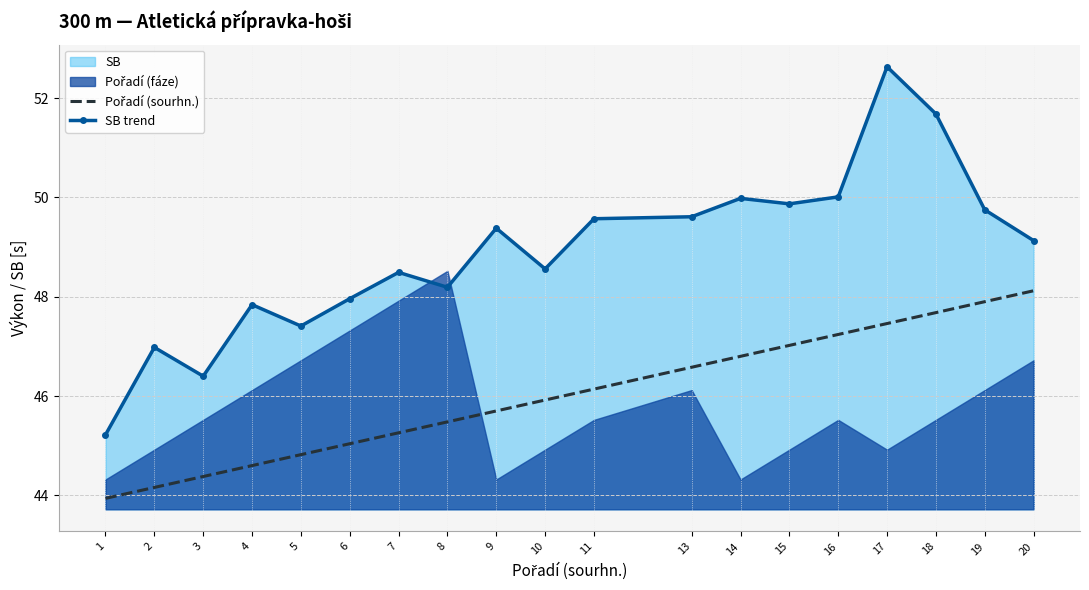

True or false: Pořadí (sourhn.) and SB trend cross at least once.

False